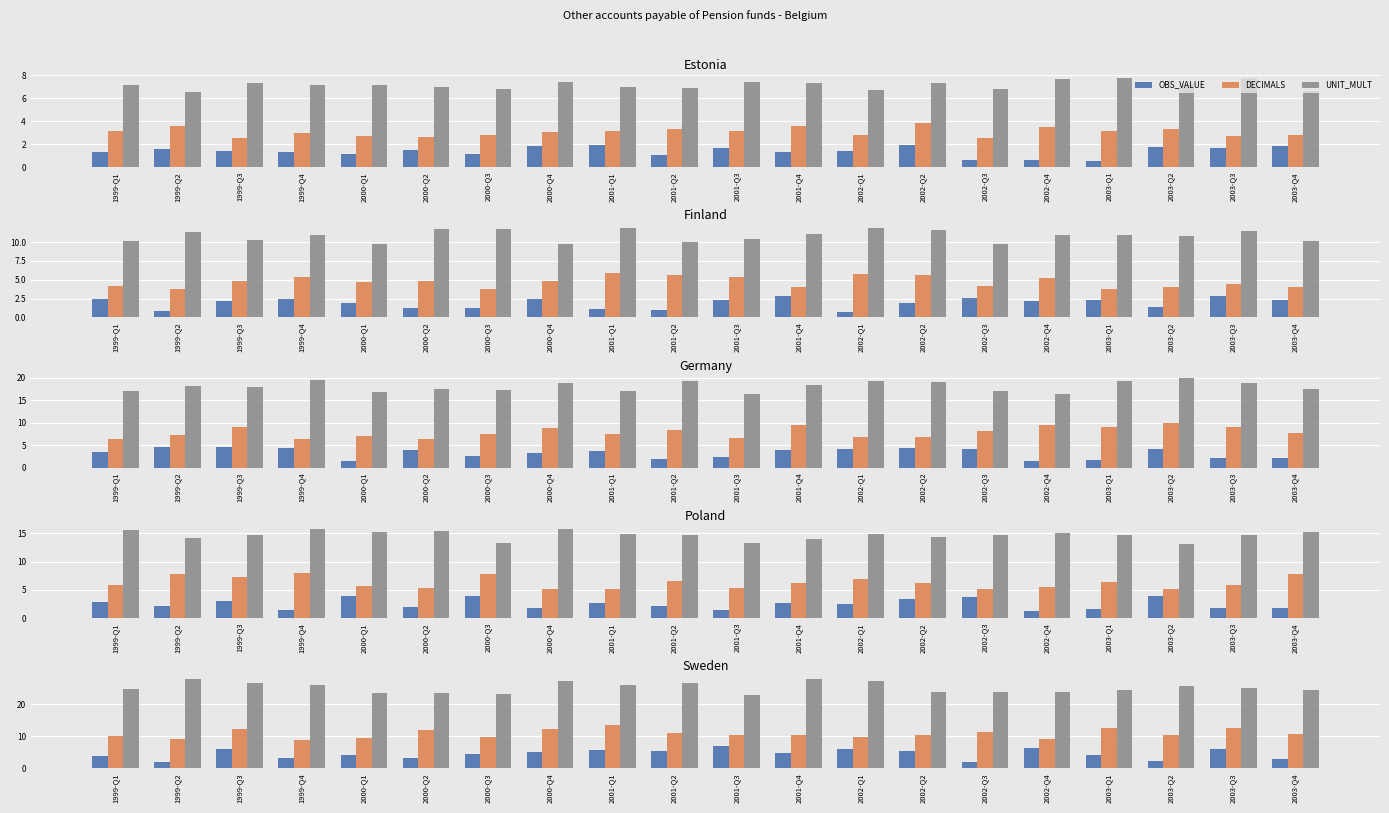

How many groups of bars are there?

20